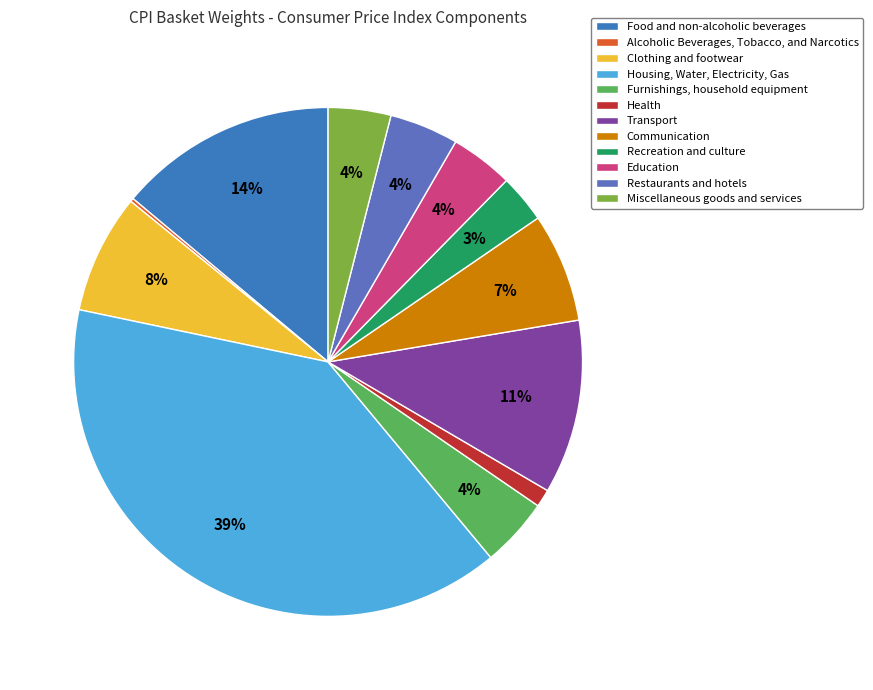

What percentage is the Communication slice, to the nearest percent?

7%